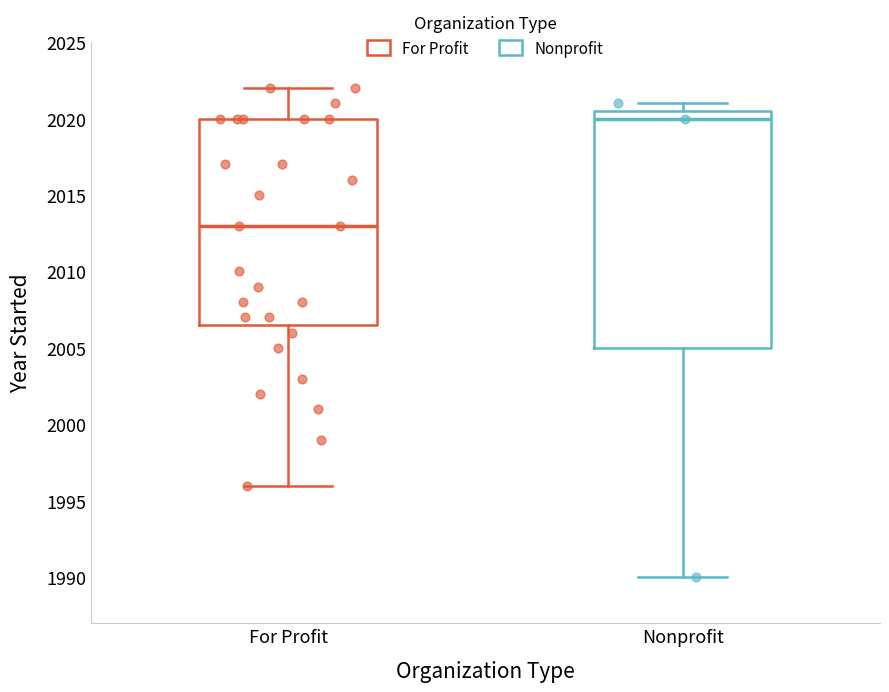

Where does the lower whisker of the box for For Profit end on the y-axis? The values are not printed on the chart, so give them approximately, as read against the axis.

1996.0